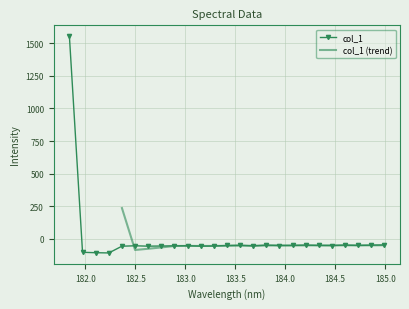

Which category has the lowest value across all series?

182.2359681898